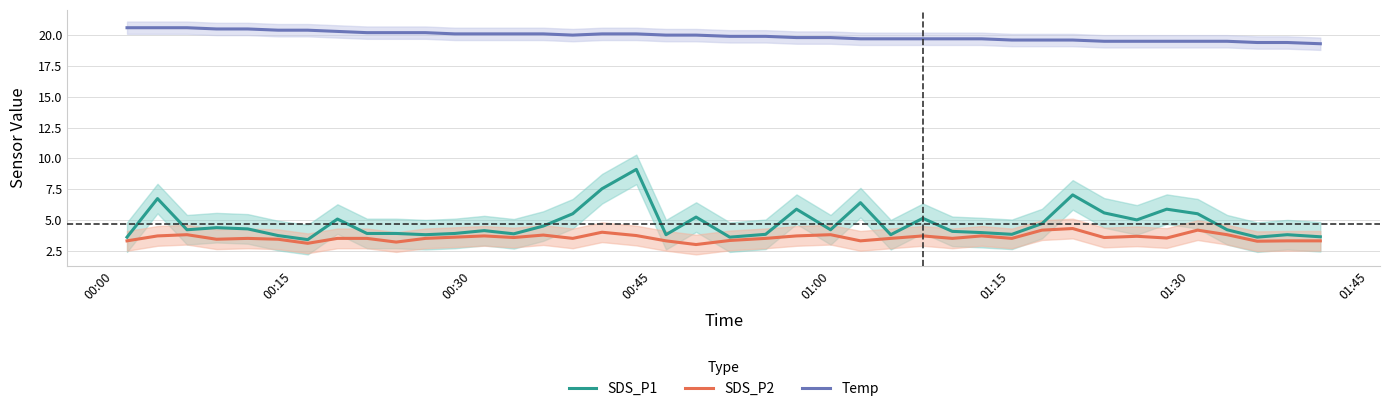

True or false: SDS_P1 and Temp cross at least once.

False